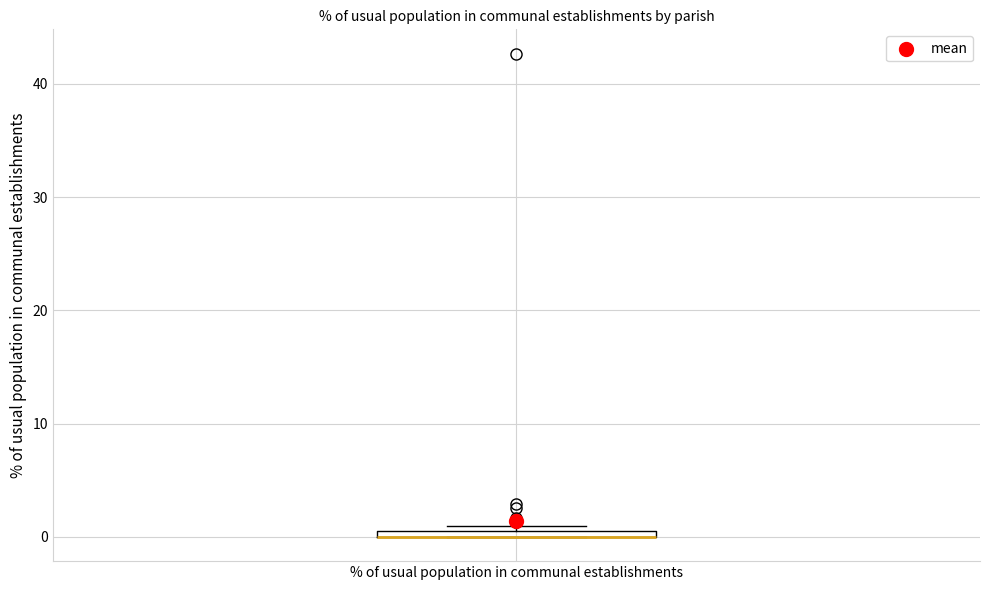

Where is the upper edge of the box for % of usual population in communal establishments on the y-axis? The values are not printed on the chart, so give them approximately, as read against the axis.

1